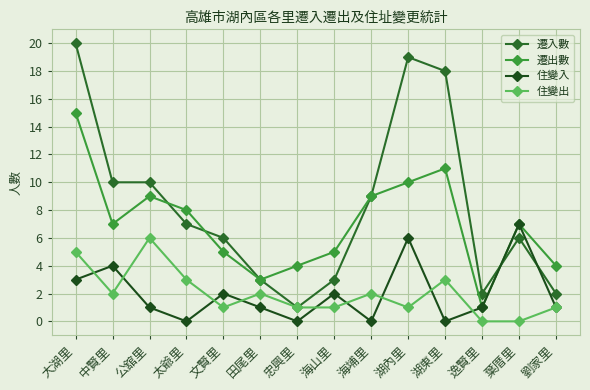

What is the label of the 6th point from the left?

田尾里